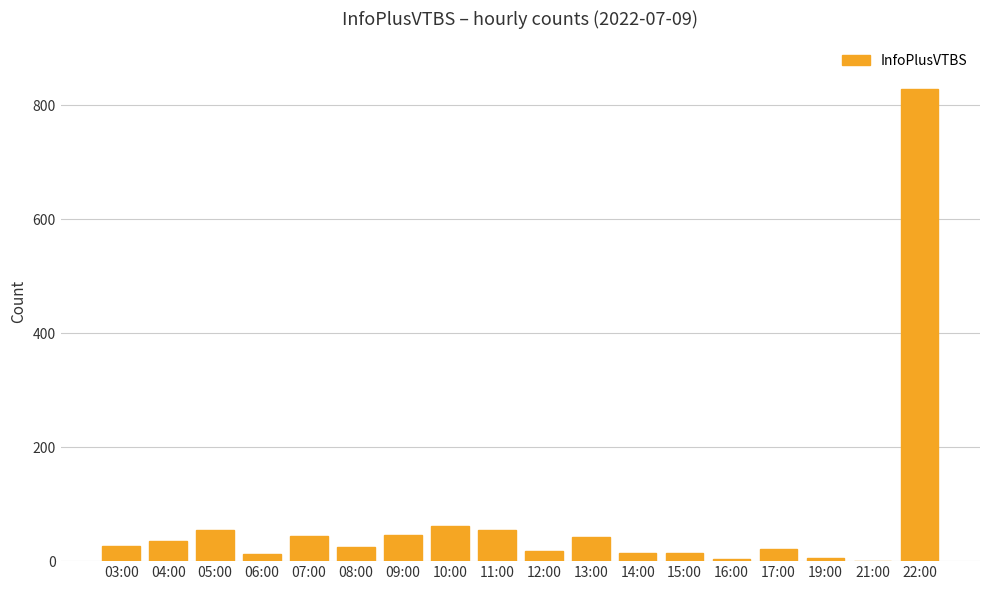

What is the sum of all values?

1305